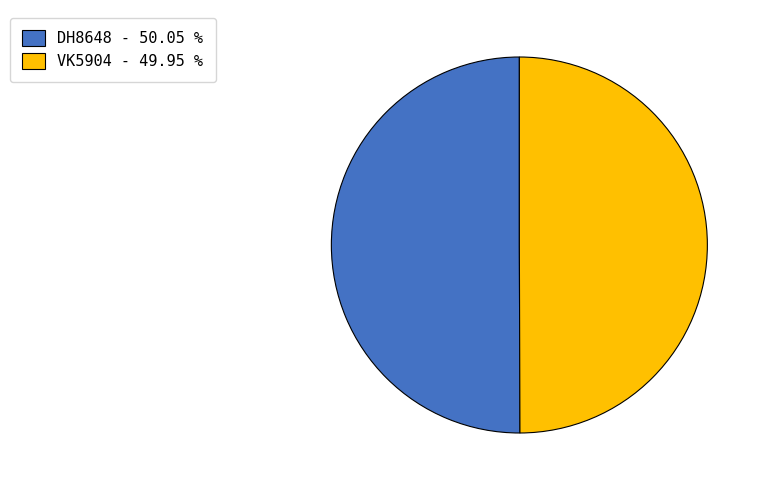

What is the ratio of the value at DH8648 - 50.05 % to the value at VK5904 - 49.95 %?

1.0